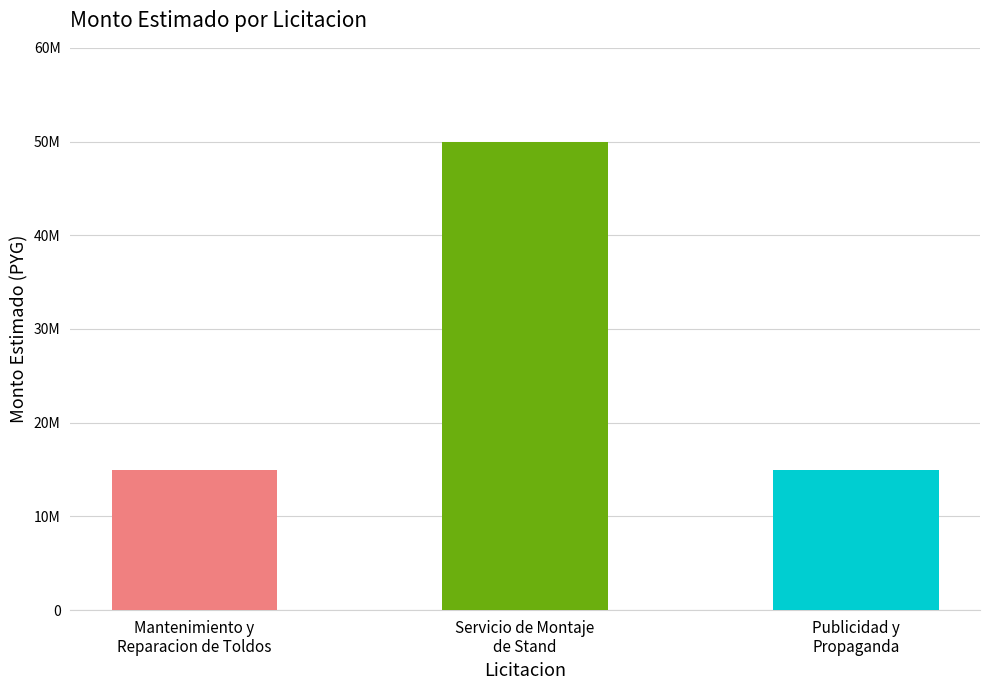

Which category has the lowest value across all series?

Mantenimiento y
Reparacion de Toldos